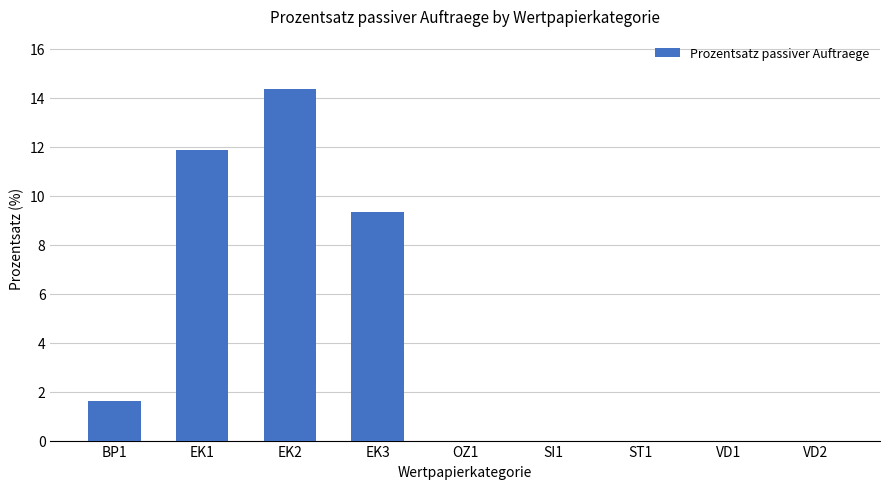

Reading left to right, list all the values displayed in this chart.

BP1=1.6	EK1=11.9	EK2=14.4	EK3=9.3	OZ1=0.0	SI1=0.0	ST1=0.0	VD1=0.0	VD2=0.0